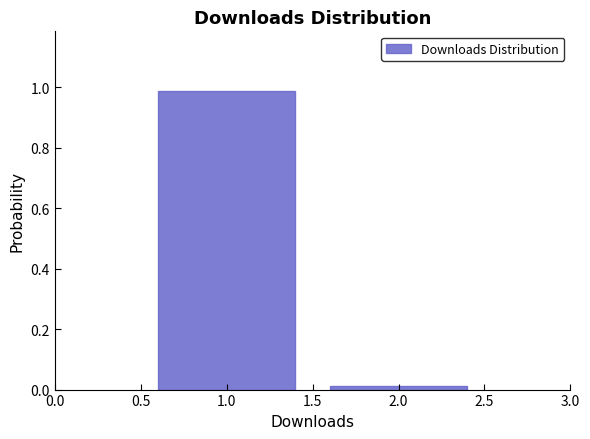

What is the height of the bar covering 0.5 to 1.5 on the x-axis? The values are not printed on the chart, so give them approximately, as read against the axis.

0.98